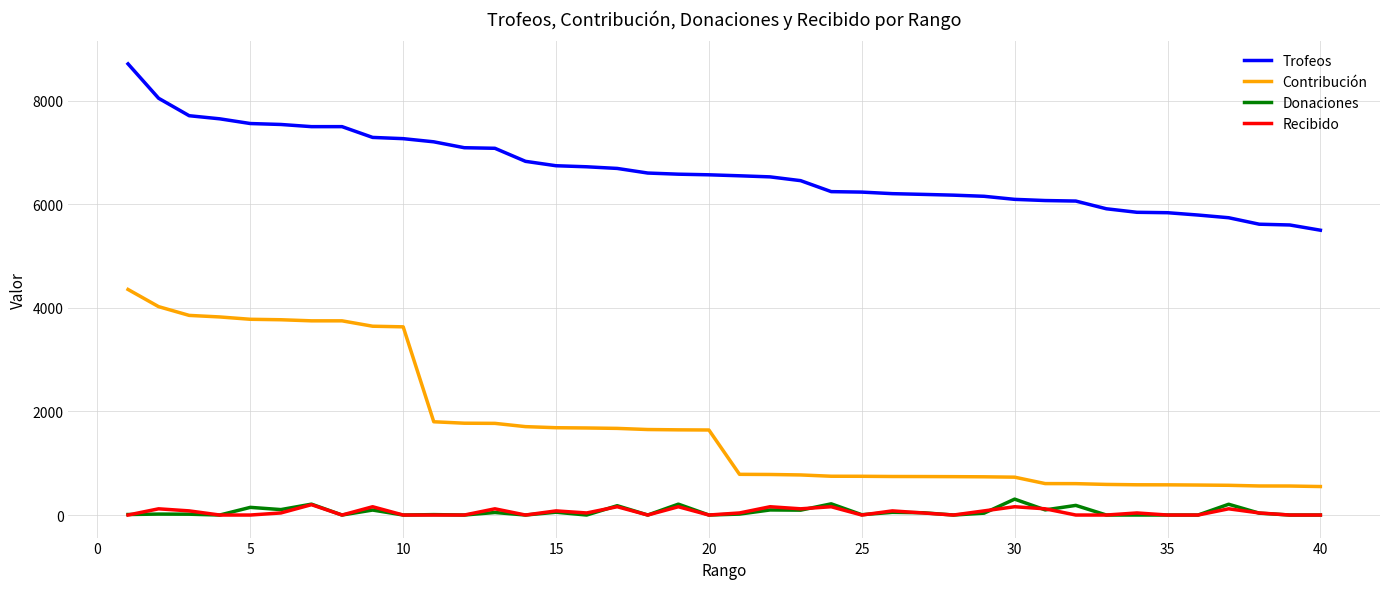

Which series has the largest range (max minus min)?

Contribución